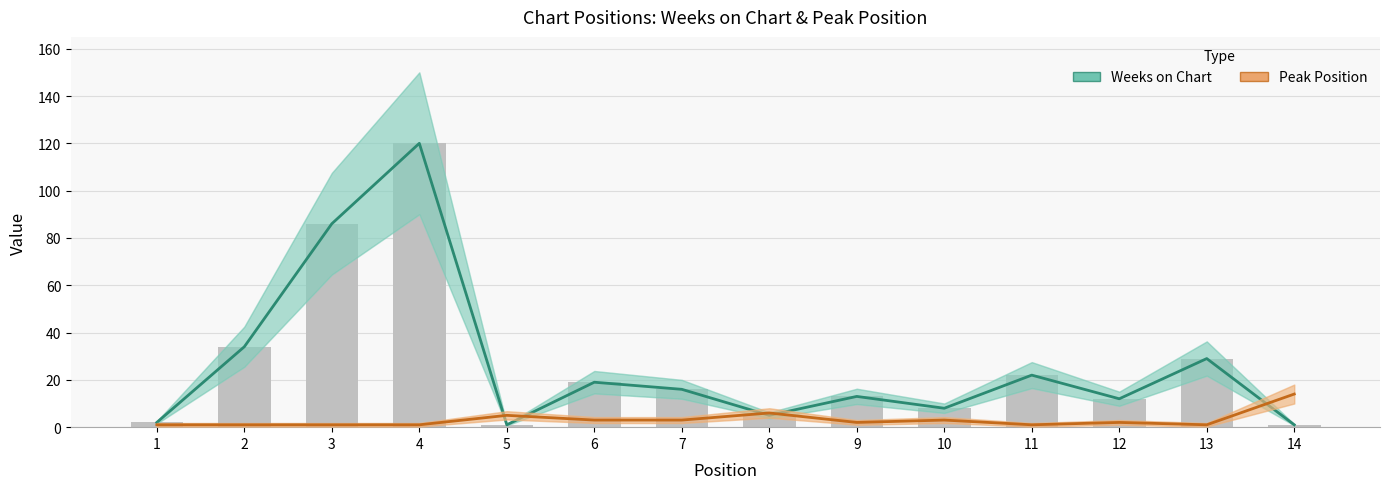

The value of Peak Position at 4 is 1. True or false?

False